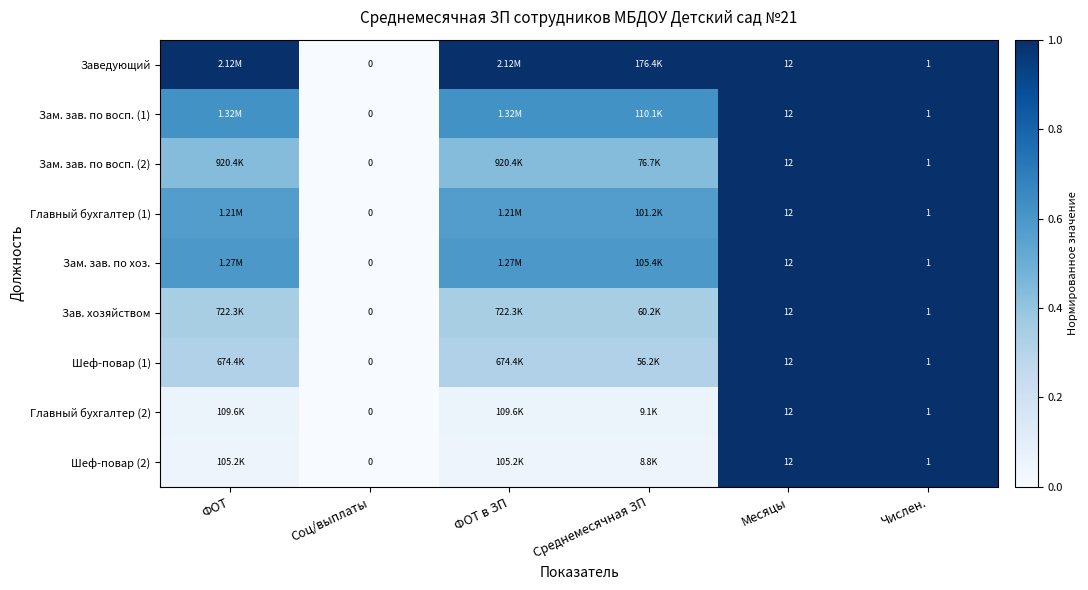

At Соц/выплаты, list the series in order from smallest to largest.

Заведующий, Зам. зав. по восп. (1), Зам. зав. по восп. (2), Главный бухгалтер (1), Зам. зав. по хоз., Зав. хозяйством, Шеф-повар (1), Главный бухгалтер (2), Шеф-повар (2)